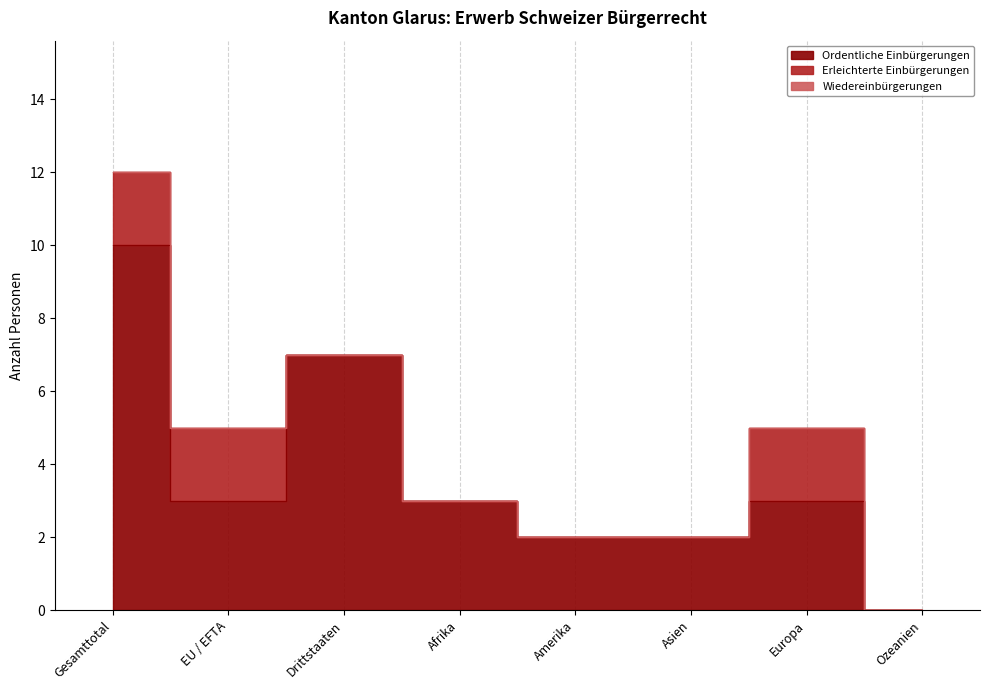

Is the value of Ordentliche Einbürgerungen at Afrika greater than the value of Total Einbürgerungen at Afrika?

No